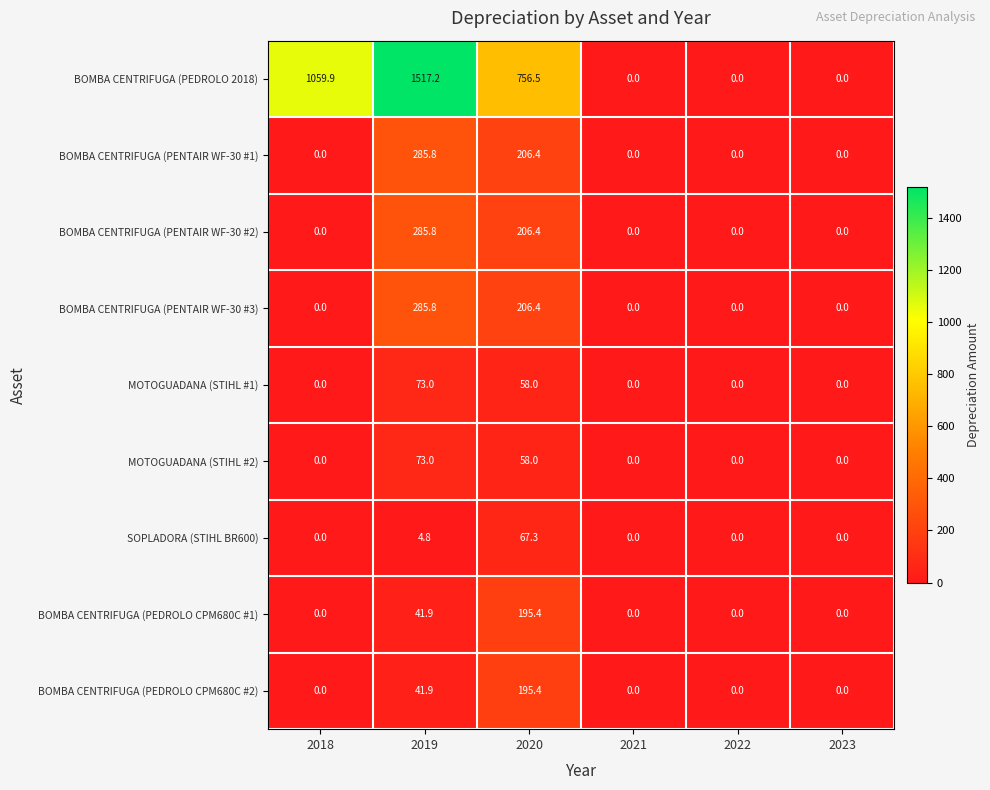

Is it true that SOPLADORA (STIHL BR600) equals 24.1 at 2018?

False